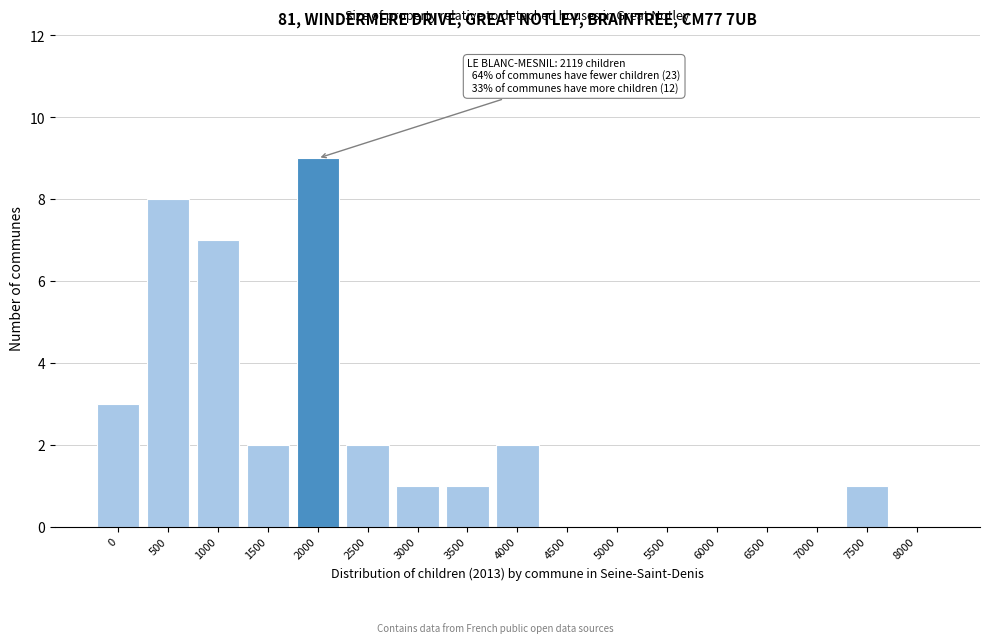

Reading left to right, what are all the values shown in this chart?

0=3	500=8	1000=7	1500=2	2000=9	2500=2	3000=1	3500=1	4000=2	4500=0	5000=0	5500=0	6000=0	6500=0	7000=0	7500=1	8000=0